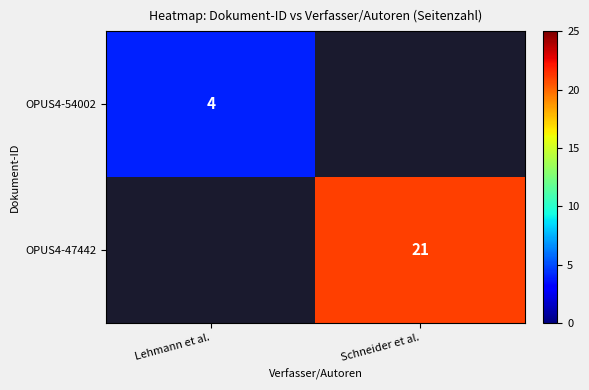

Is the value of OPUS4-54002 at Lehmann et al. greater than the value of OPUS4-47442 at Schneider et al.?

No